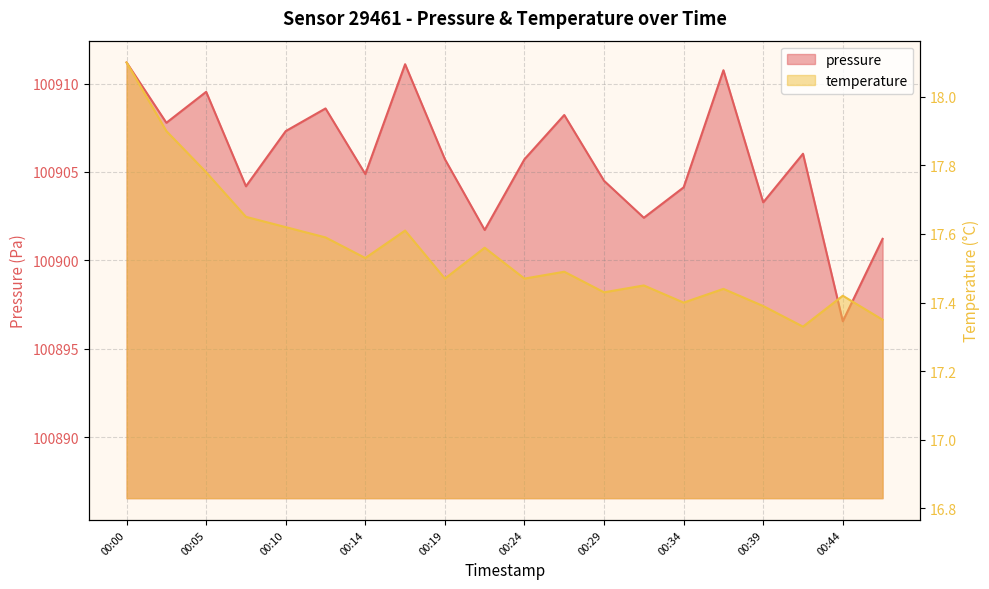

What is the sum of all pressure values?

2018114.8